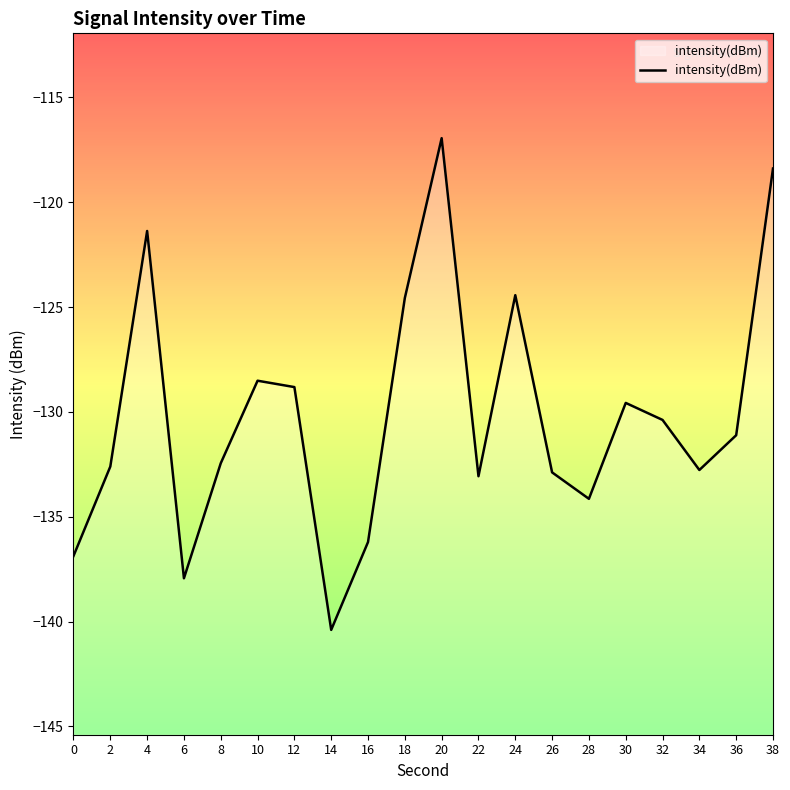

Read the value at 0.

-136.9